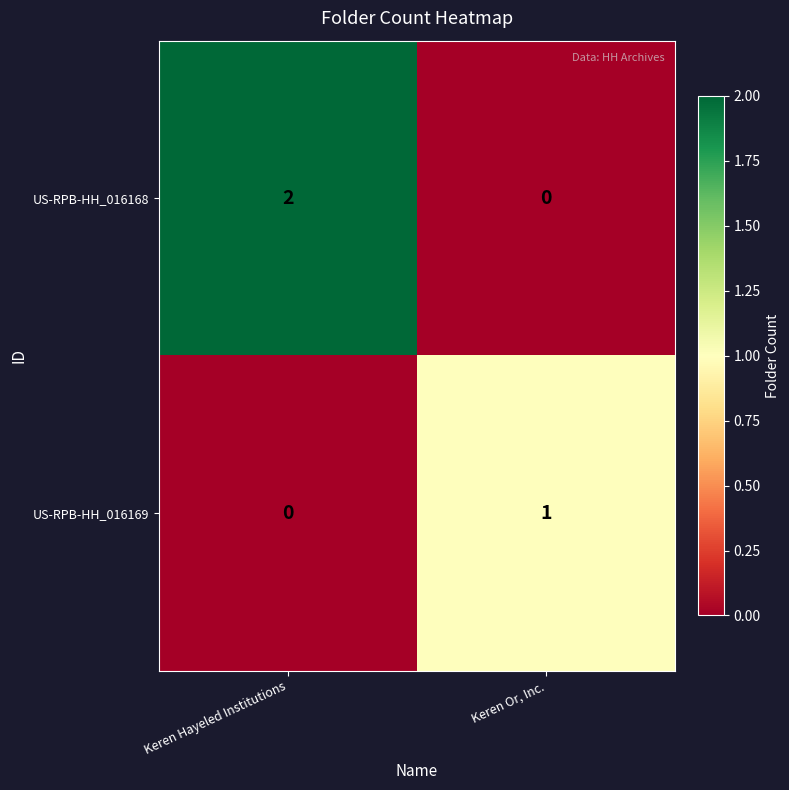

At which label does US-RPB-HH_016168 reach its minimum?

Keren Or, Inc.